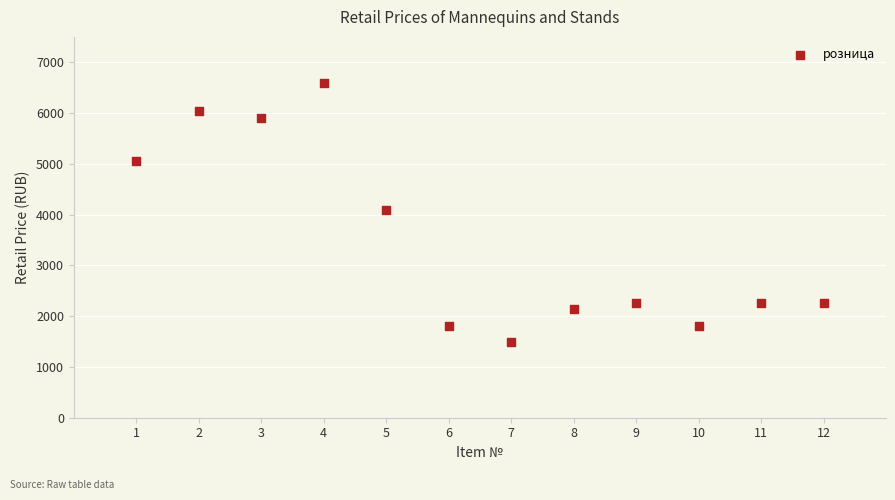

What is the average Y value?

3475